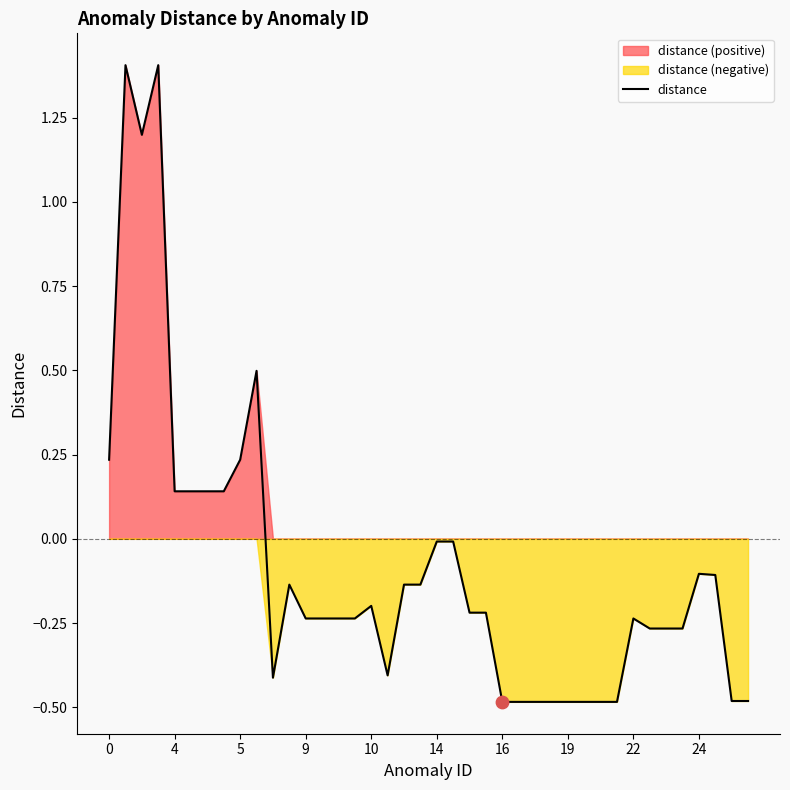

The distance series shows 0.4 at 5. True or false?

False